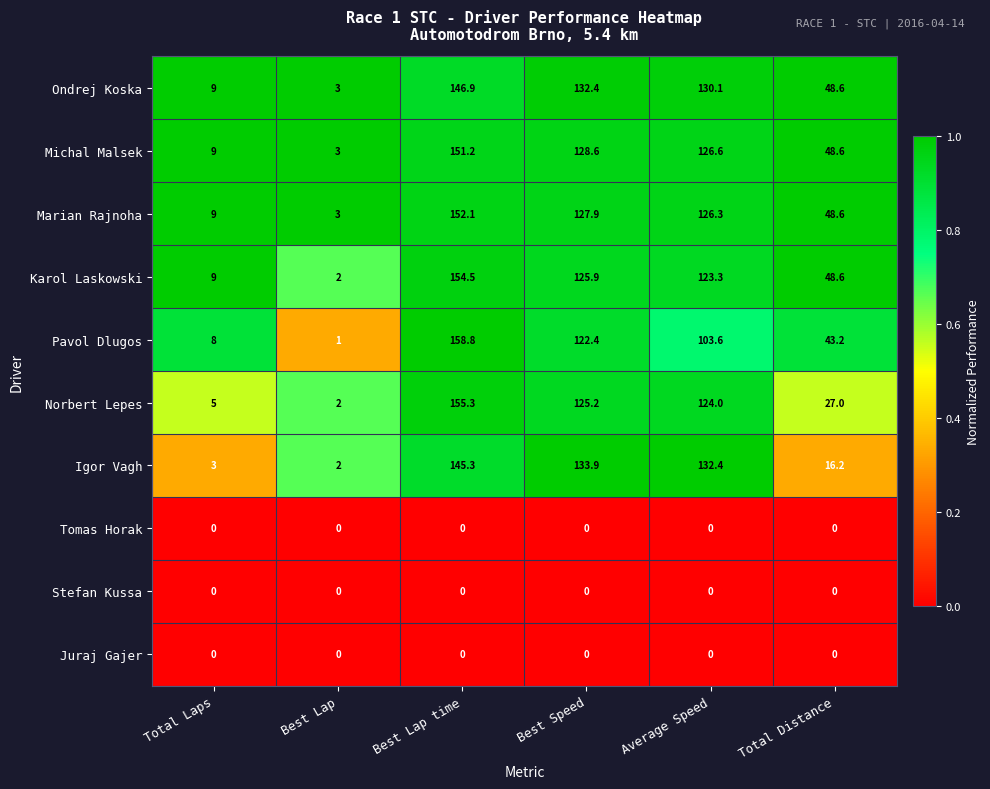

Which series has the largest range (max minus min)?

Pavol Dlugos